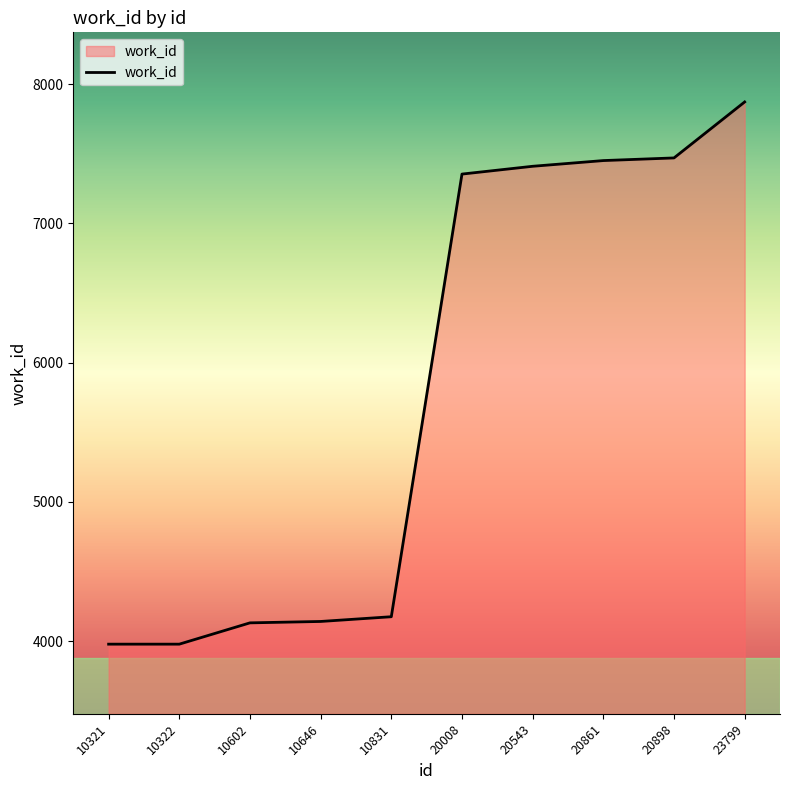

What is the change in value from 10646 to 20008?

+3213